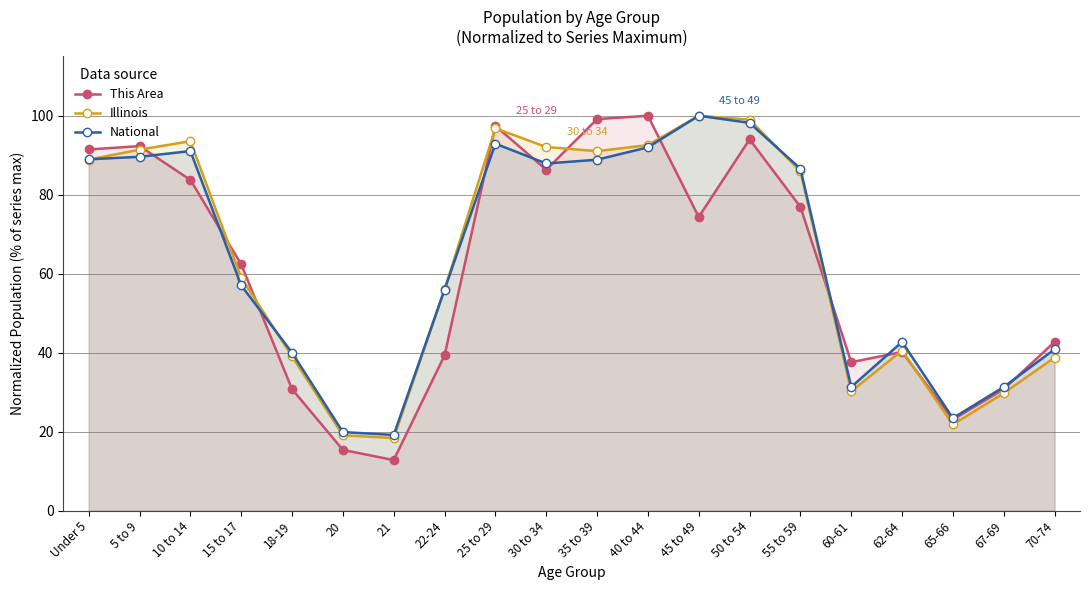

Count the number of data series in this chart.

3